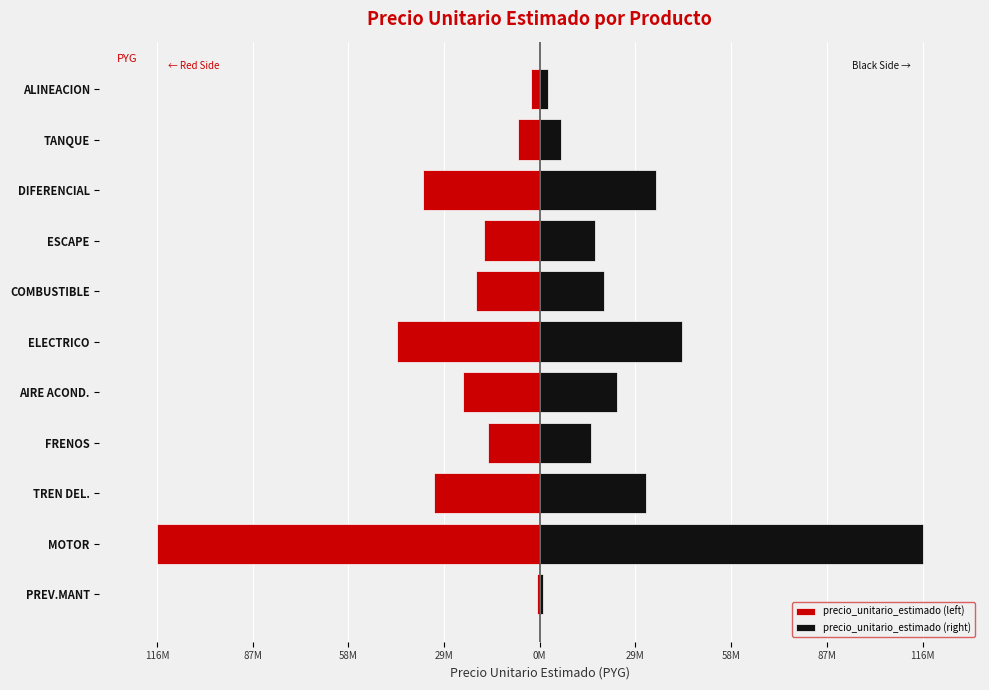

Is it true that precio_unitario_estimado (right) equals 3611843.1 at ESCAPE?

False